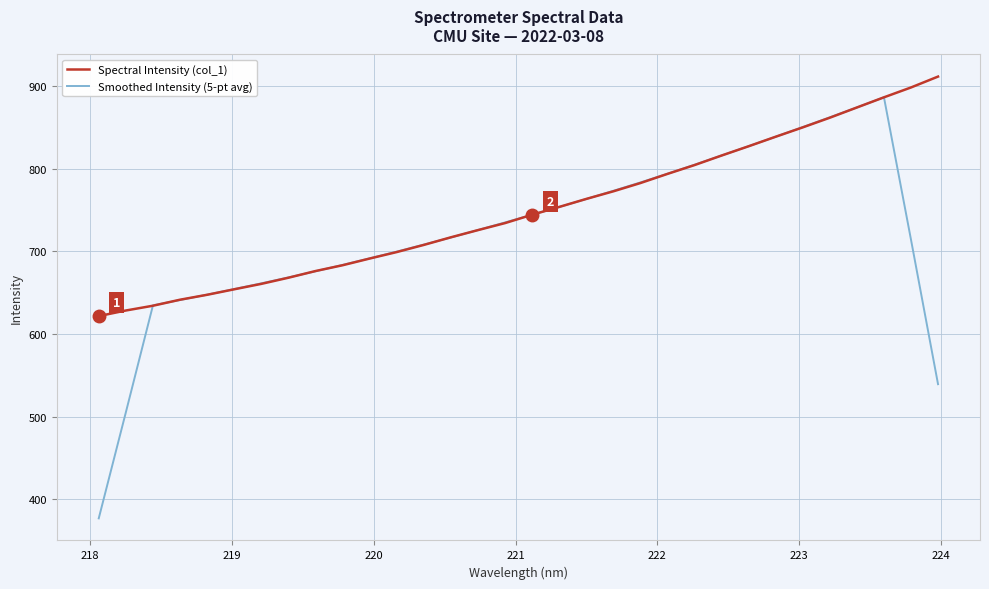

Which series has the largest total across all categories?

Spectral Intensity (col_1)